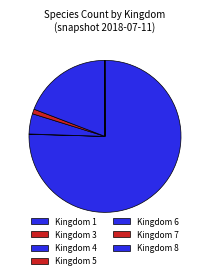

Rank the categories by value from lowest to highest.

kingdom_7, kingdom_8, kingdom_3, kingdom_5, kingdom_4, kingdom_6, kingdom_1